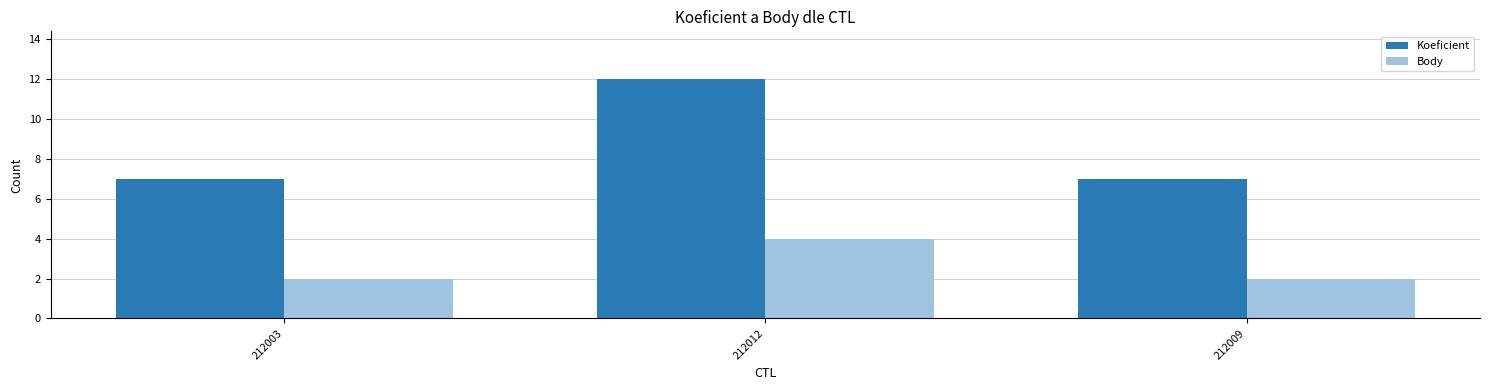

The Koeficient series shows 16 at 212012. True or false?

False